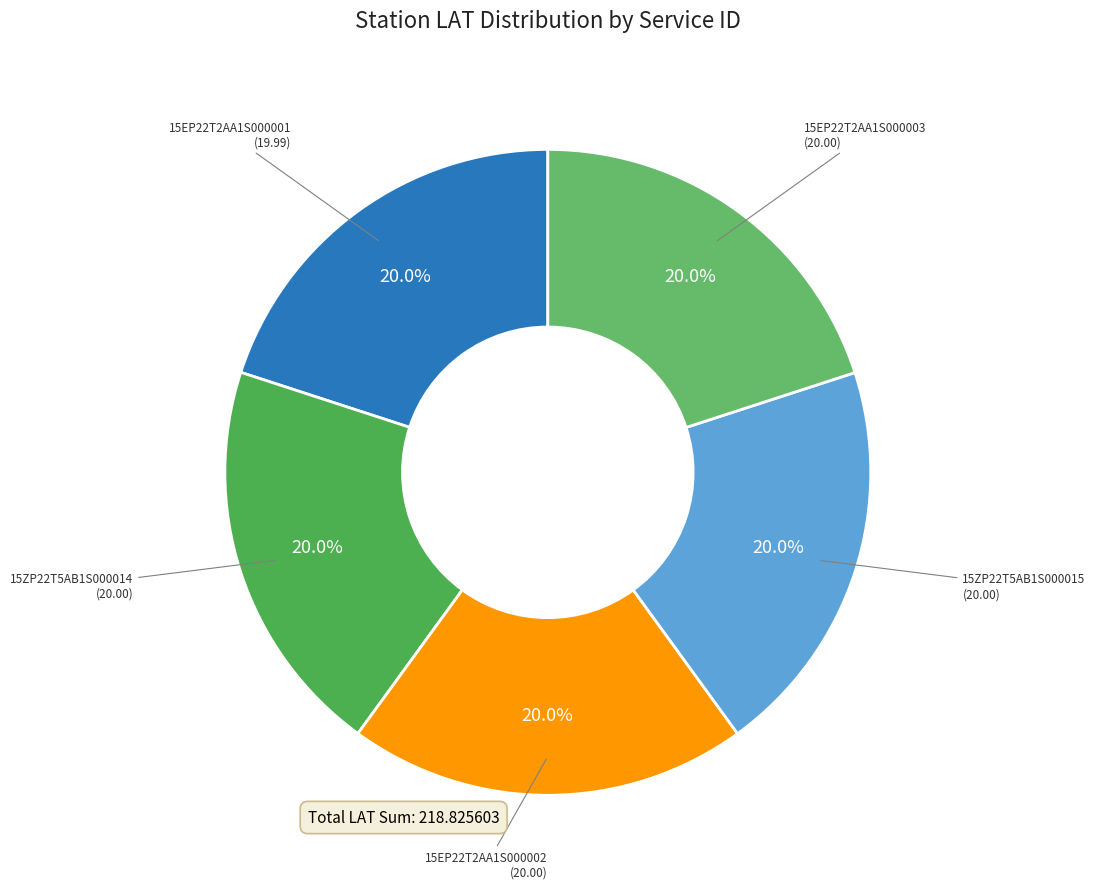

How many segments does this pie chart have?

5